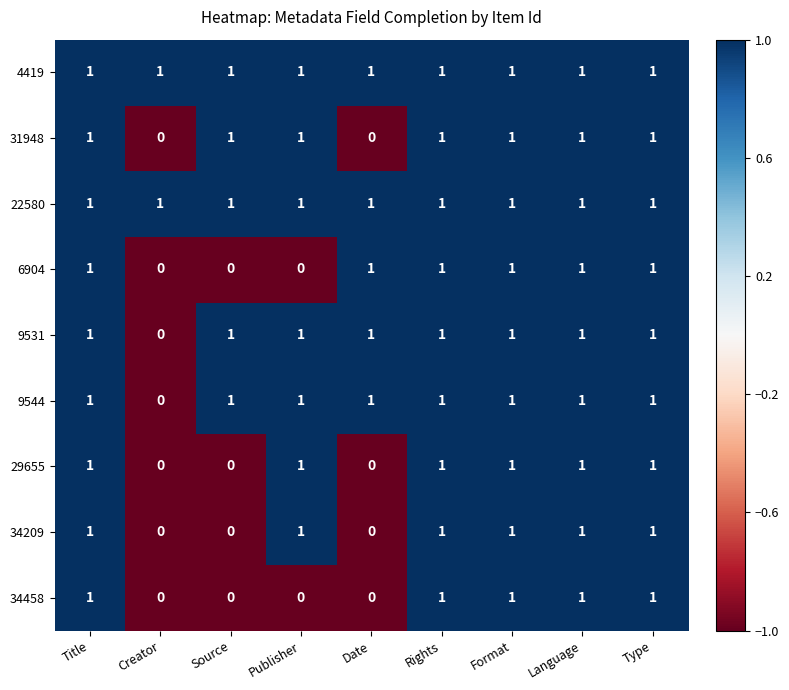

True or false: 34458 has a value of 0 at Creator.

True